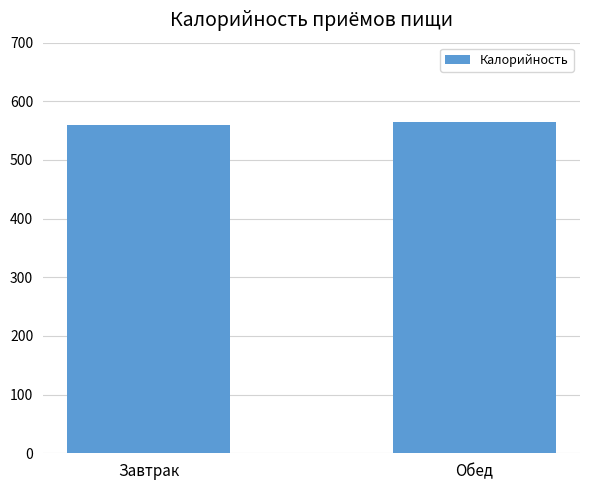

What is the sum of the values at Завтрак and Обед?

1123.9